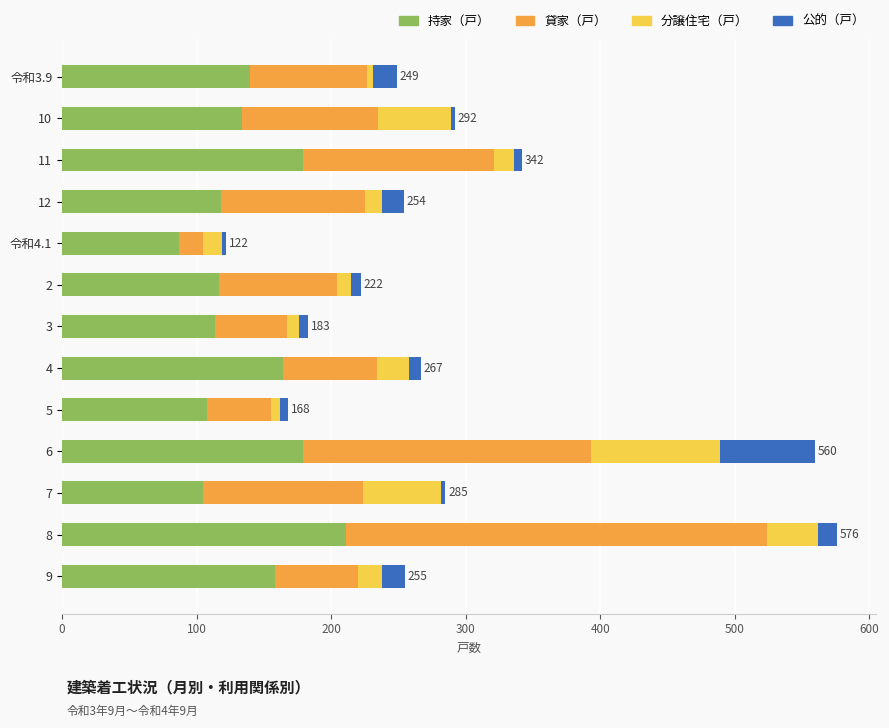

What is the minimum value for 持家（戸）?

87